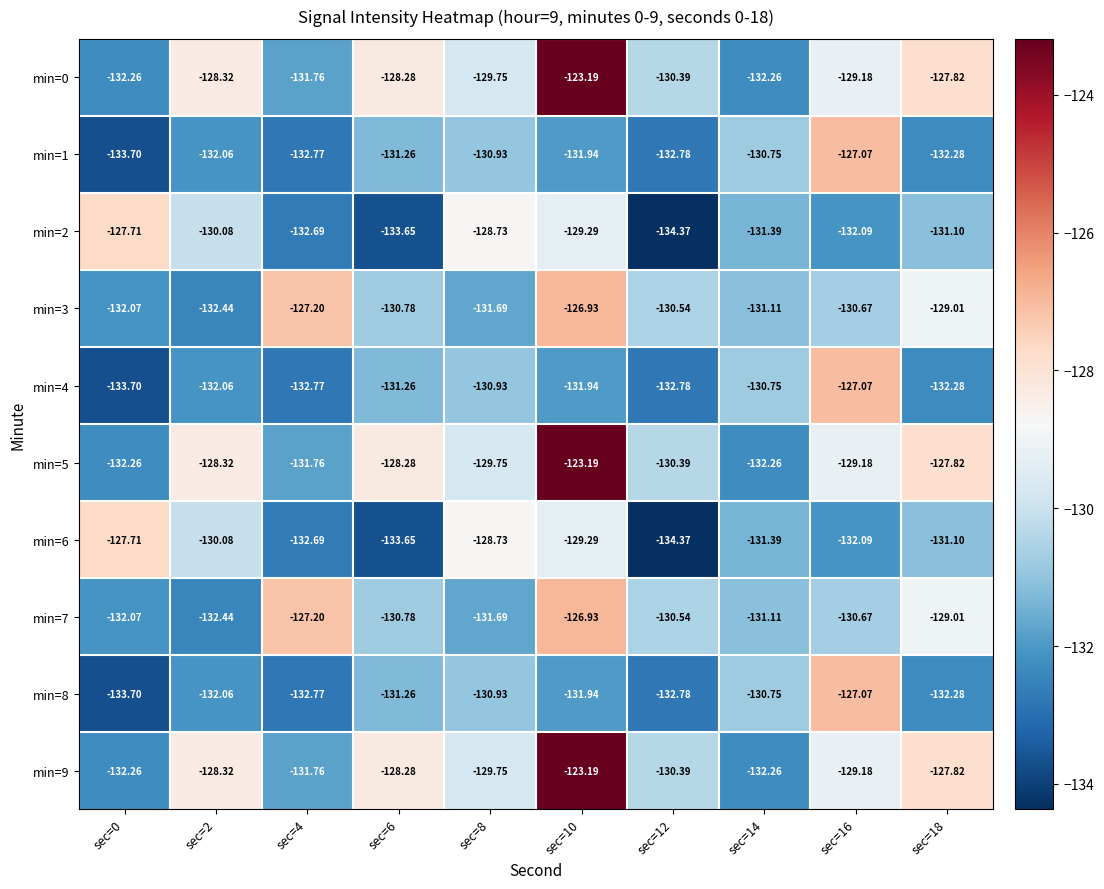

Is the value of min=9 at sec=18 greater than the value of min=2 at sec=6?

Yes